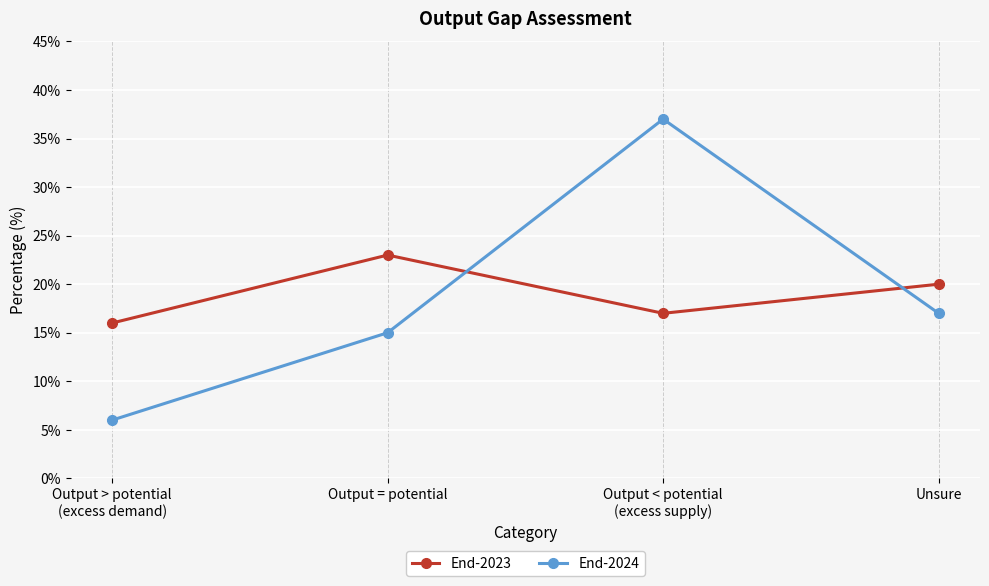

What are all the series names shown in the legend?

End-2023, End-2024